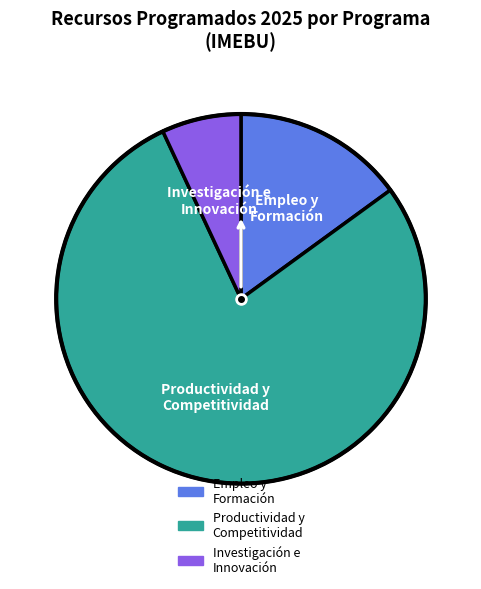

Does any single category account for the majority?

Yes